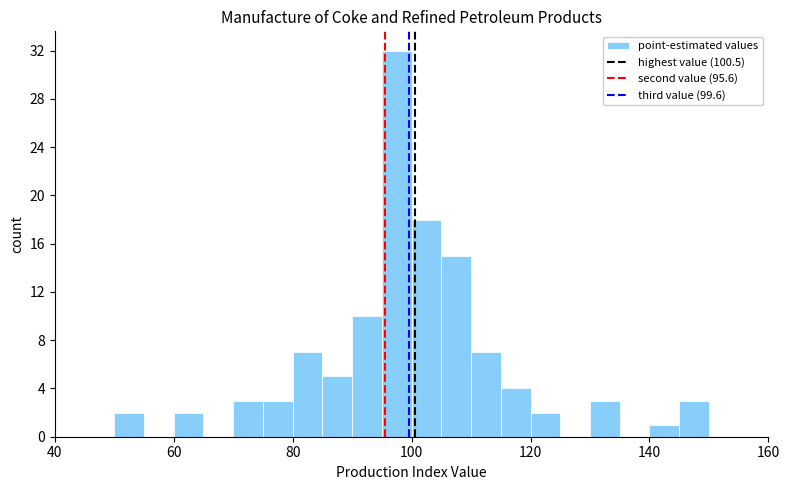

Around what value on the x-axis is the tallest bar? Give the approximate position of its centre, as read against the axis.

98